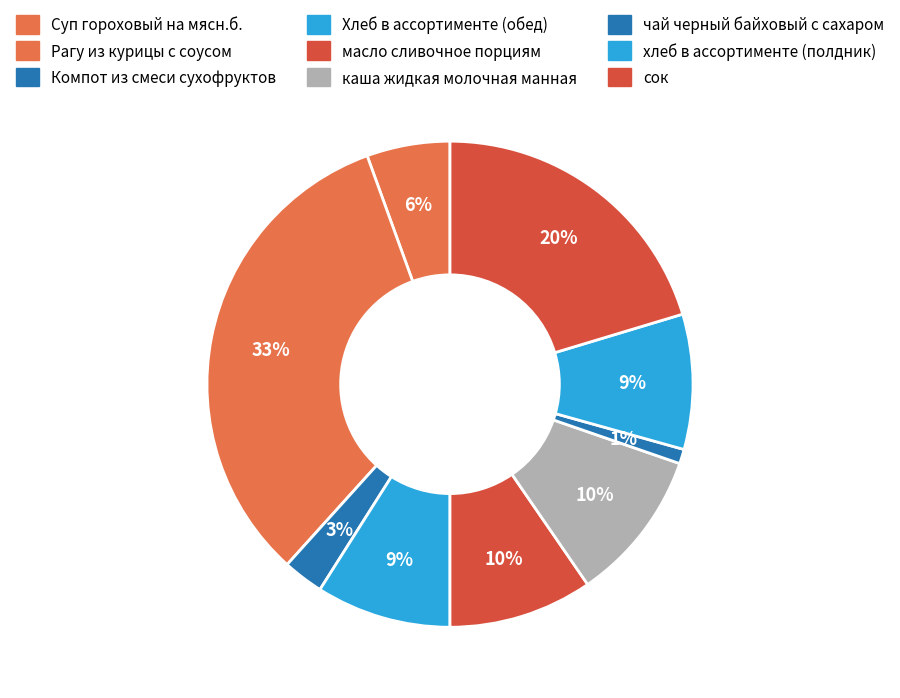

To the nearest percent, what percentage of the pie is каша жидкая молочная манная?

10%